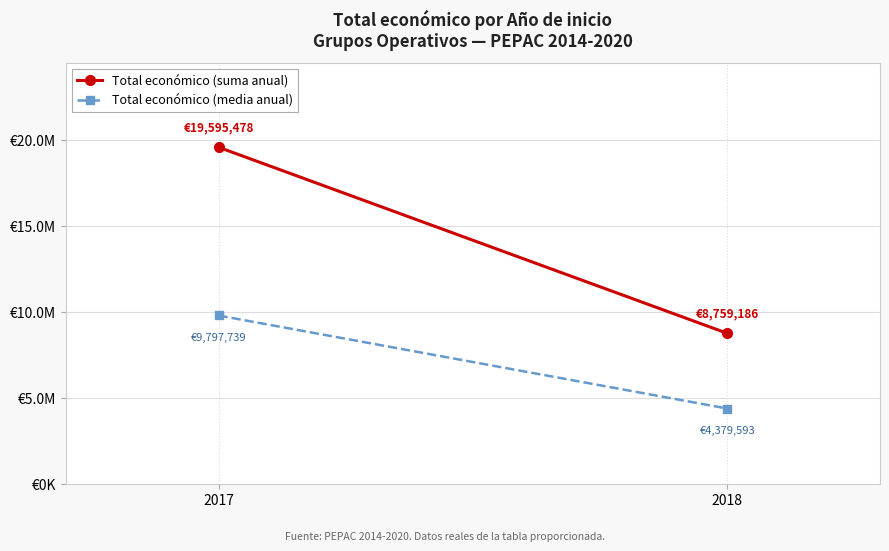

Rank the series by their average value, from lowest to highest.

Total económico (media anual), Total económico (suma anual)